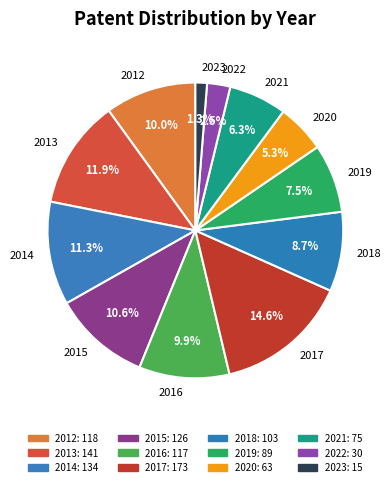

Is it true that 2017 is 4% of the pie?

False